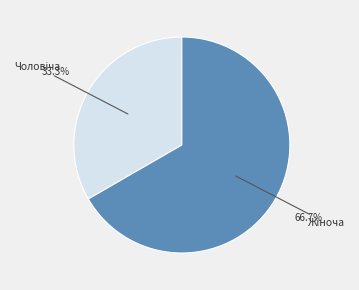

Is there any slice that represents more than half of the pie?

Yes